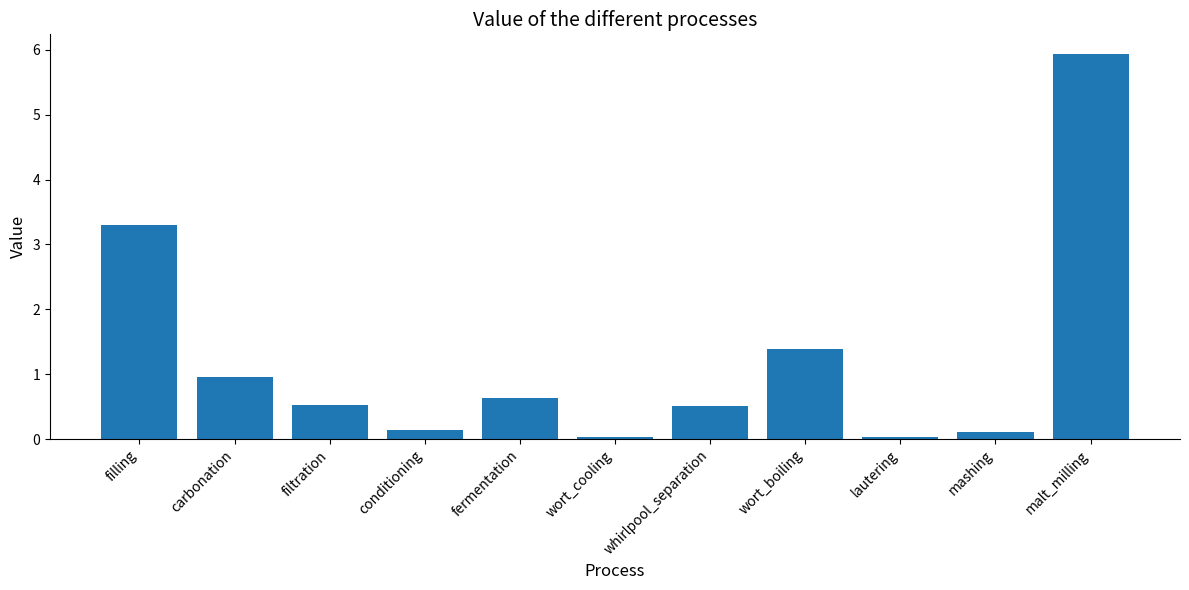

What is the value of the 7th bar from the left?

0.5